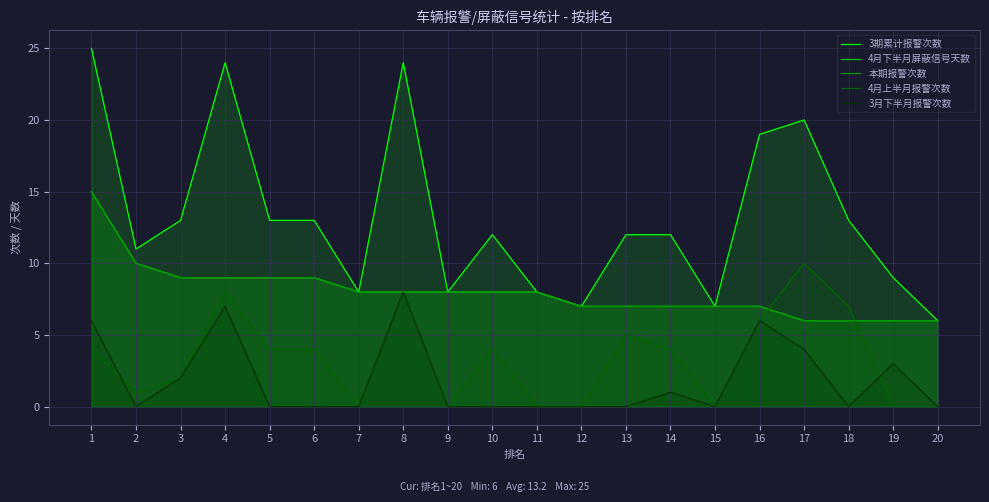

How many lines are shown in the chart?

5